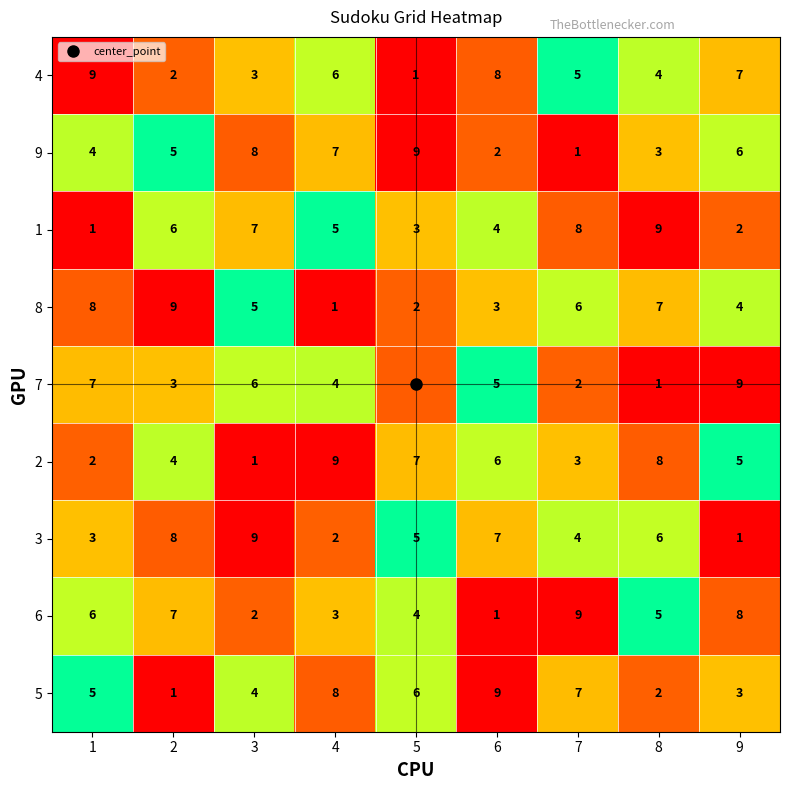

Rank the series at 7 from lowest to highest value.

9, 7, 2, 3, 4, 8, 5, 1, 6